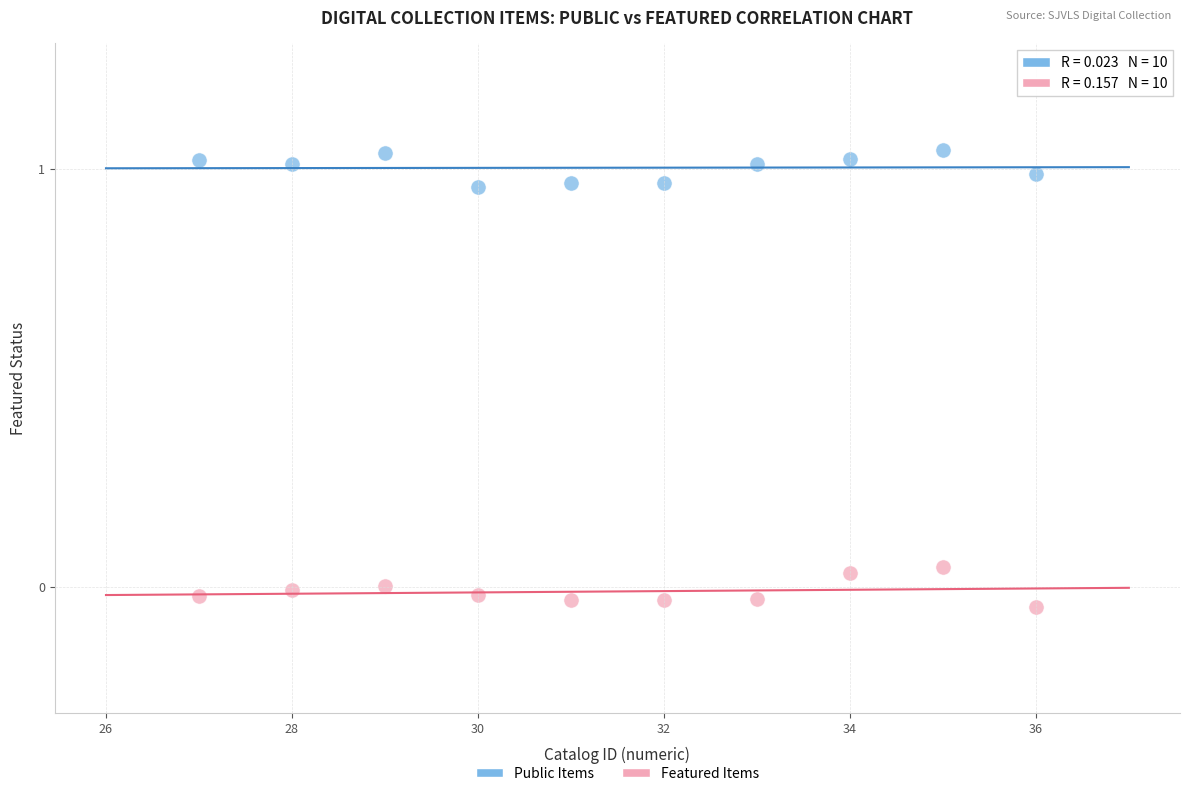

Across all data points, what is the range of X values (max minus min)?

9.0